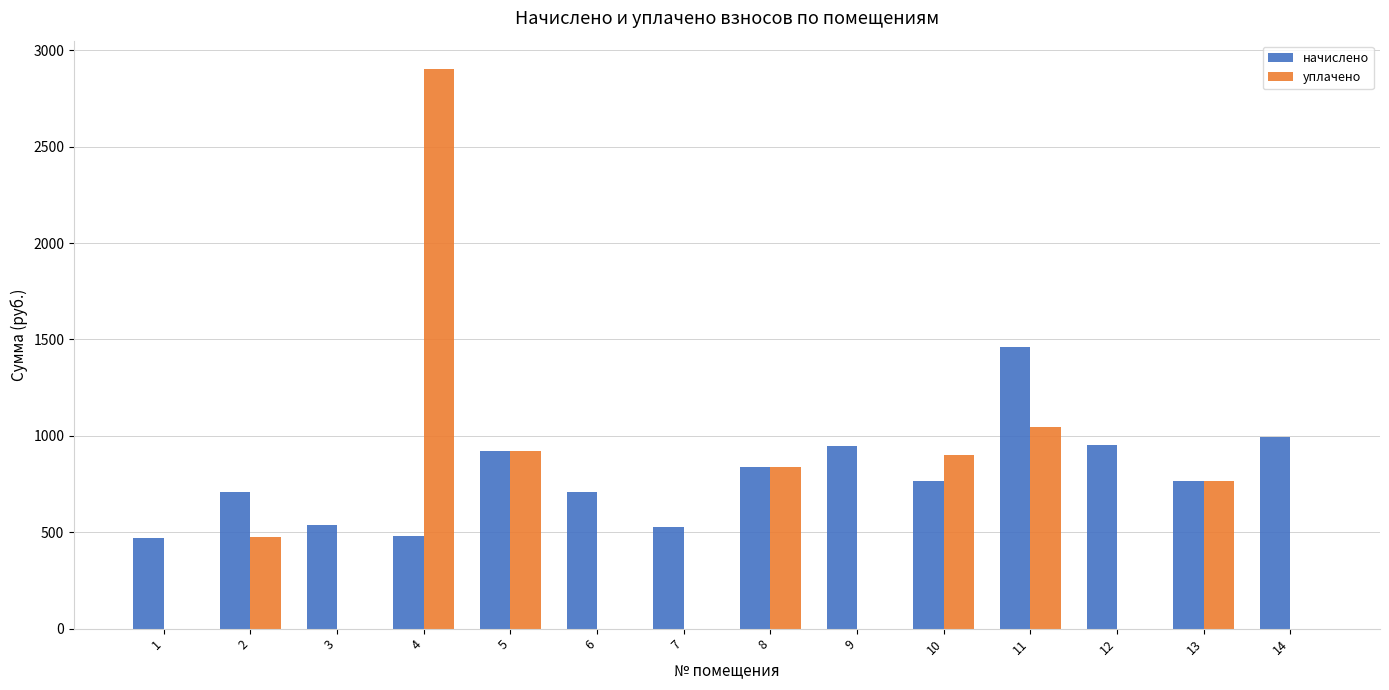

What are all the series names shown in the legend?

начислено, уплачено